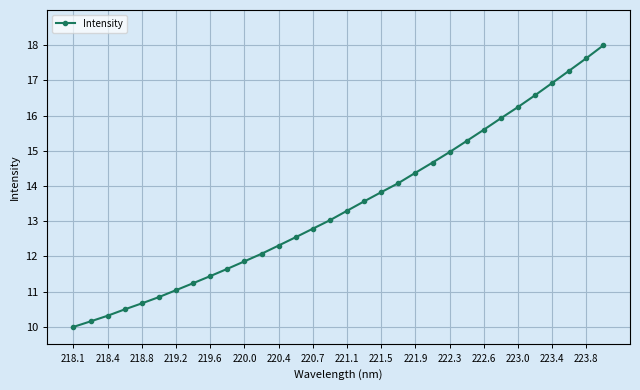

Reading right to left, transcribe all the data shown in this chart.

18.0	17.6	17.3	16.9	16.6	16.2	15.9	15.6	15.3	15.0	14.7	14.4	14.1	13.8	13.6	13.3	13.0	12.8	12.5	12.3	12.1	11.9	11.6	11.4	11.2	11.0	10.8	10.7	10.5	10.3	10.2	10.0